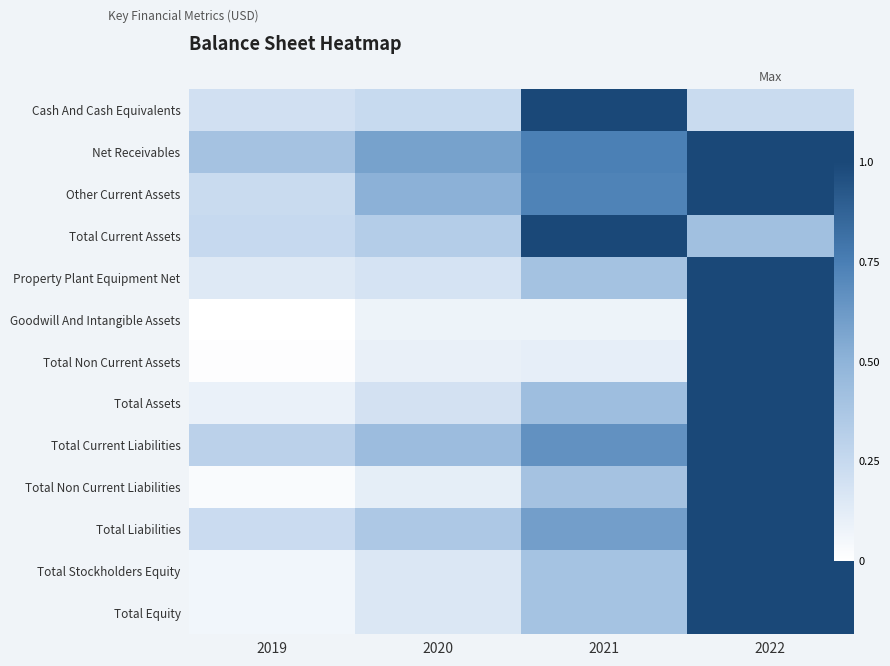

At which category is the sum across all series the highest?

2022